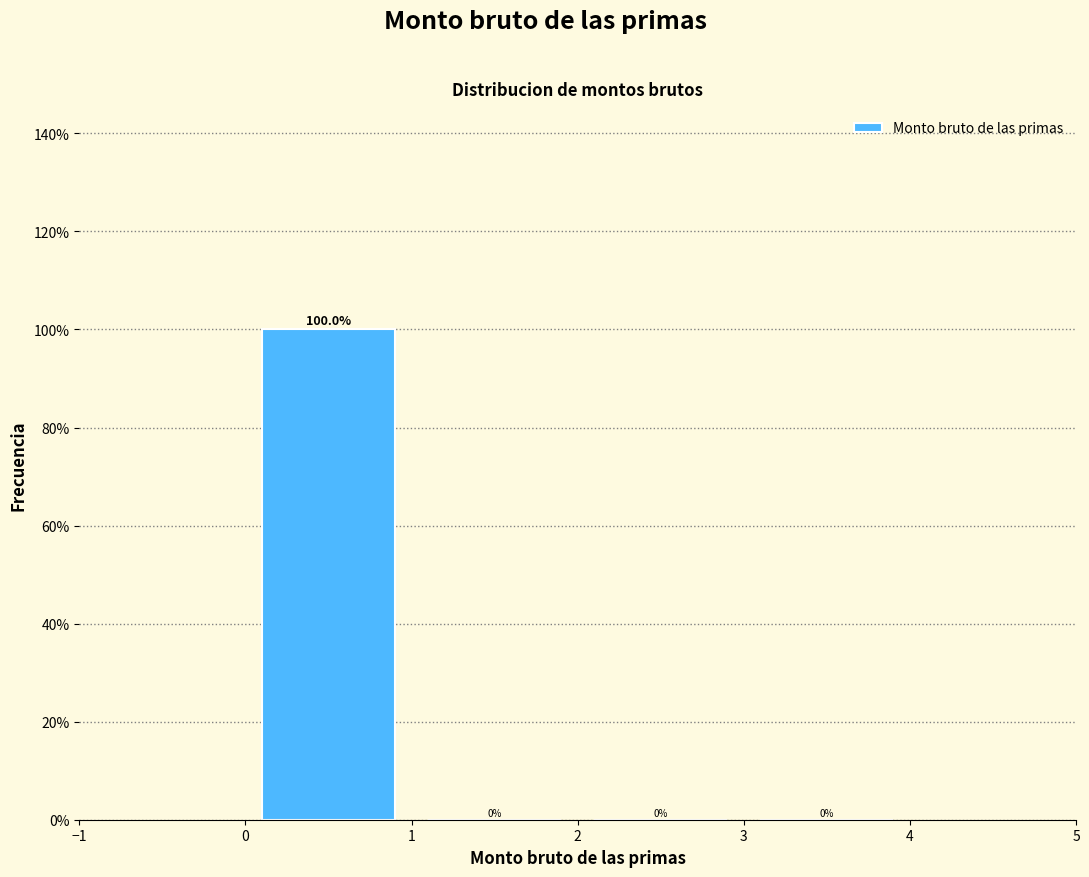

Reading left to right, list every bar in this chart as the range it spans on the x-axis followed by its height.

0 to 1: 100.0
1 to 2: 0.0
2 to 3: 0.0
3 to 4: 0.0